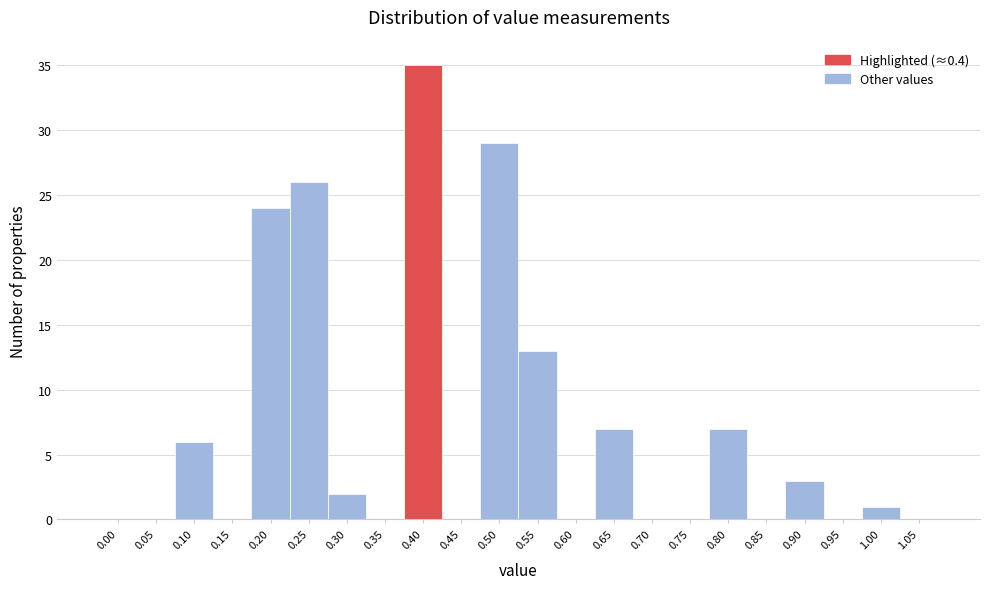

Reading right to left, what are all the values shown in this chart?

1.05=0	1.00=1	0.95=0	0.90=3	0.85=0	0.80=7	0.75=0	0.70=0	0.65=7	0.60=0	0.55=13	0.50=29	0.45=0	0.40=35	0.35=0	0.30=2	0.25=26	0.20=24	0.15=0	0.10=6	0.05=0	0.00=0